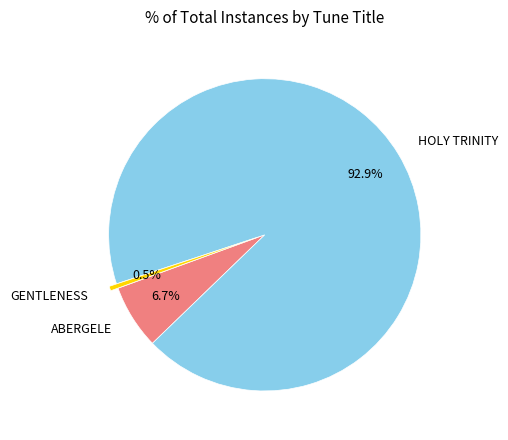

What portion of the pie excludes GENTLENESS?

99.5%